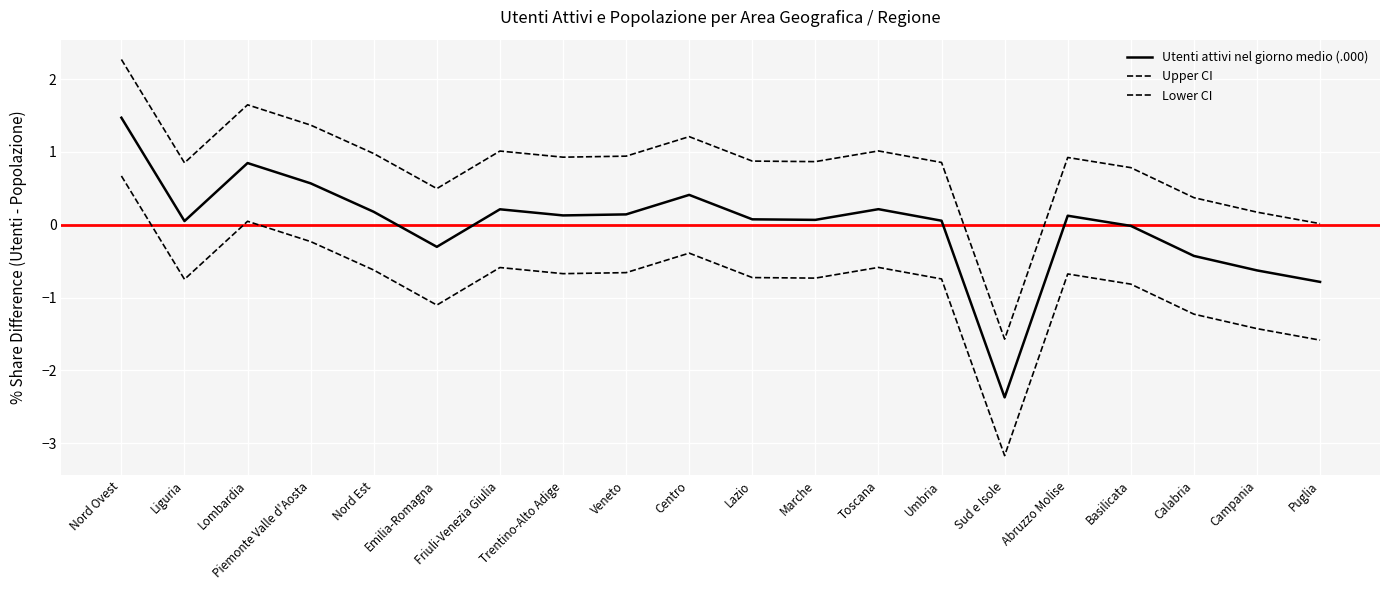

Which series has the largest total across all categories?

Upper CI